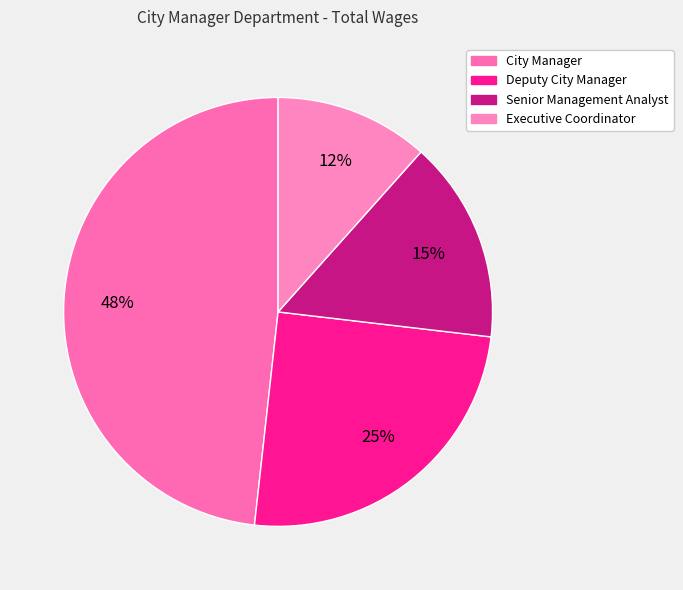

What is the change in value from City Manager to Deputy City Manager?

-161079